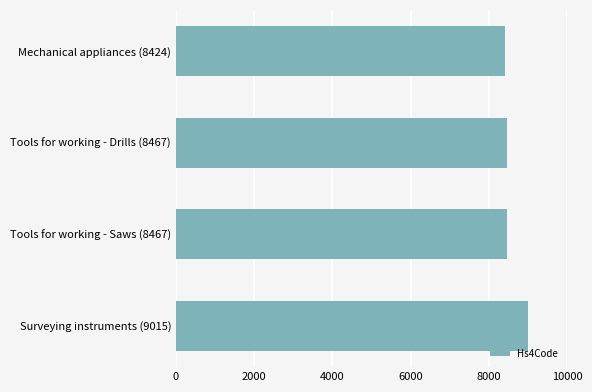

What is the average value?

8593